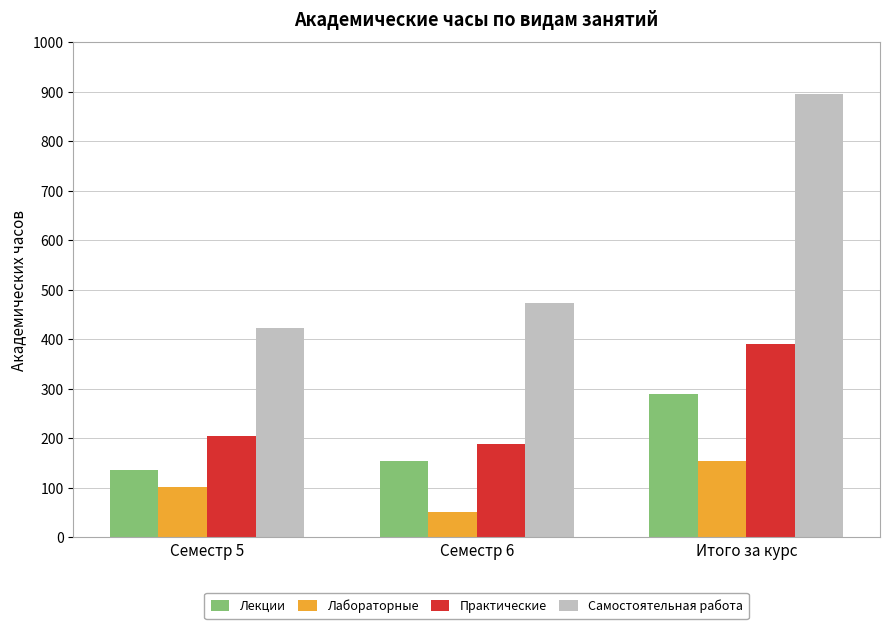

Which series has the largest total across all categories?

Самостоятельная работа